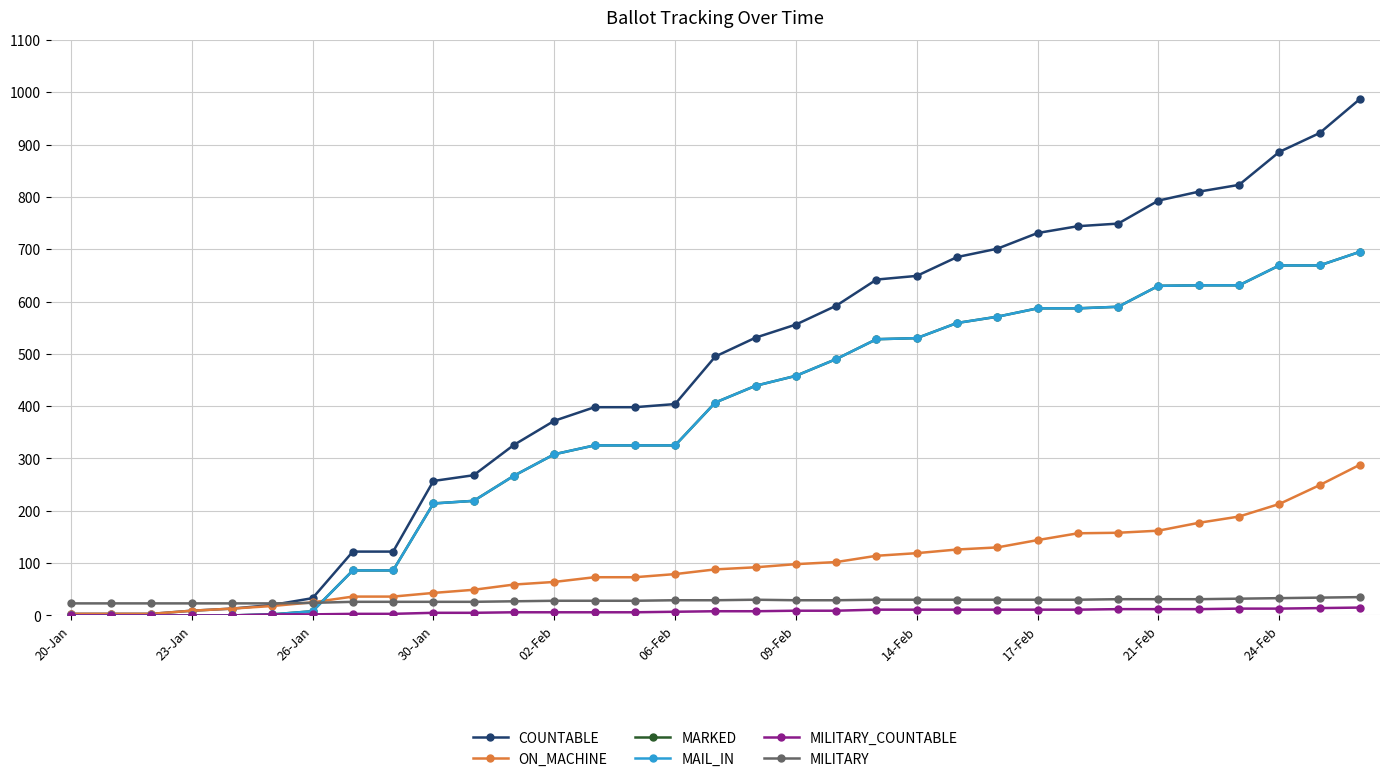

Is this an area chart (filled region under the line)?

No